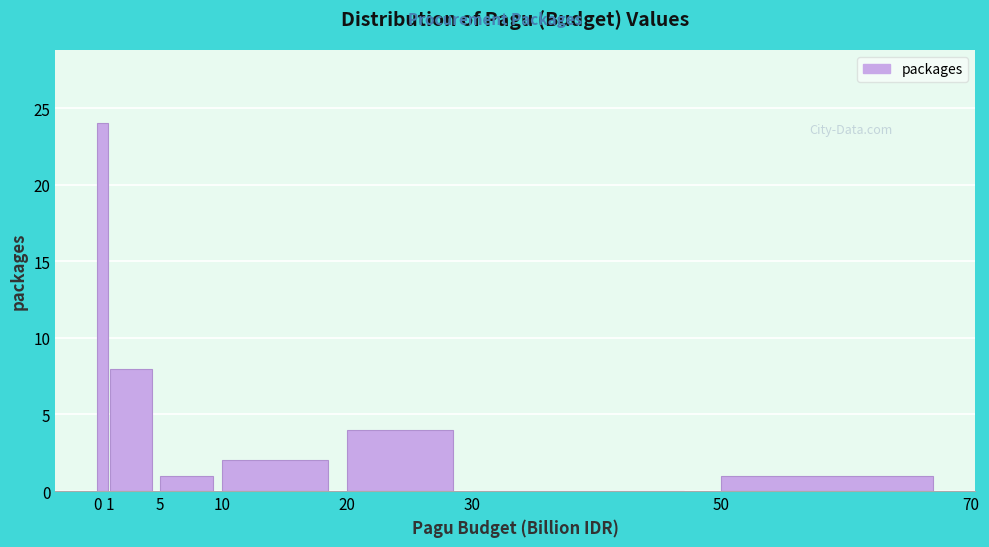

Reading left to right, transcribe this chart: for each bar, give the range it covers on the x-axis and its height. The values are not printed on the chart, so give them approximately, as read against the axis.

0 to 1: 24
1 to 5: 8
5 to 10: 1
10 to 20: 2
20 to 30: 4
30 to 50: 0
50 to 70: 1